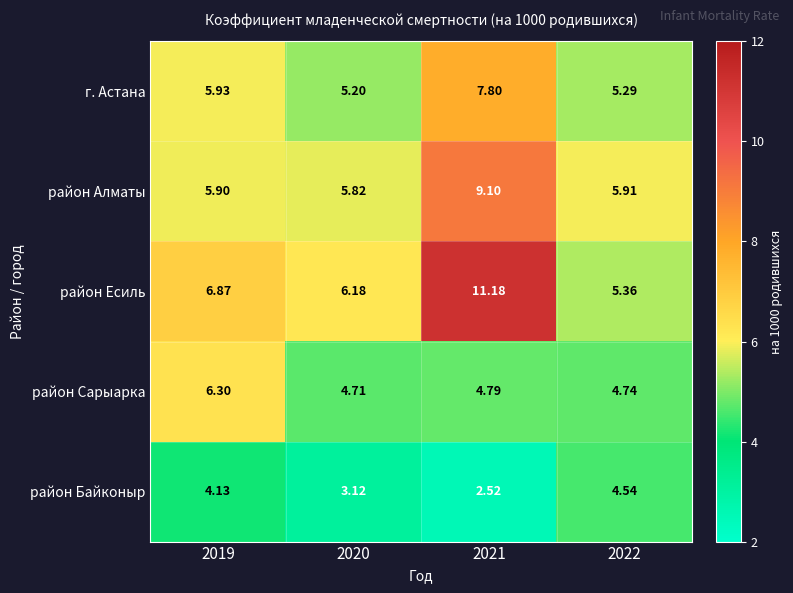

How many series are shown in this chart?

5